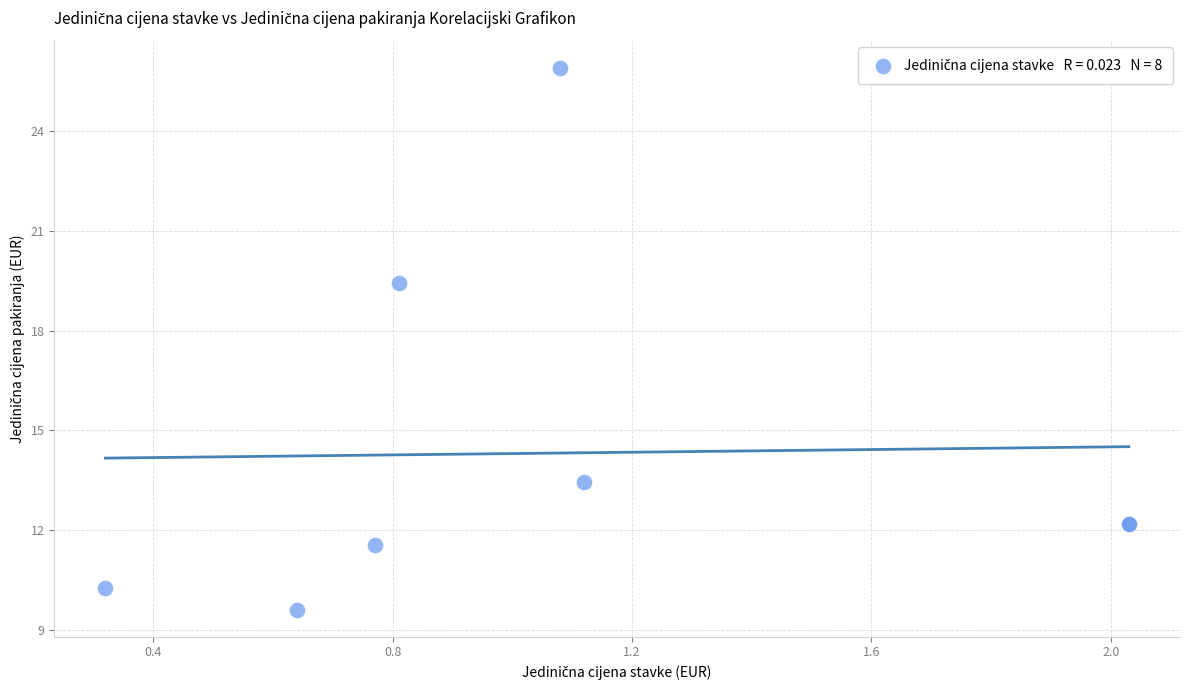

What Y value in the scatter plot is closest to 17?

19.4